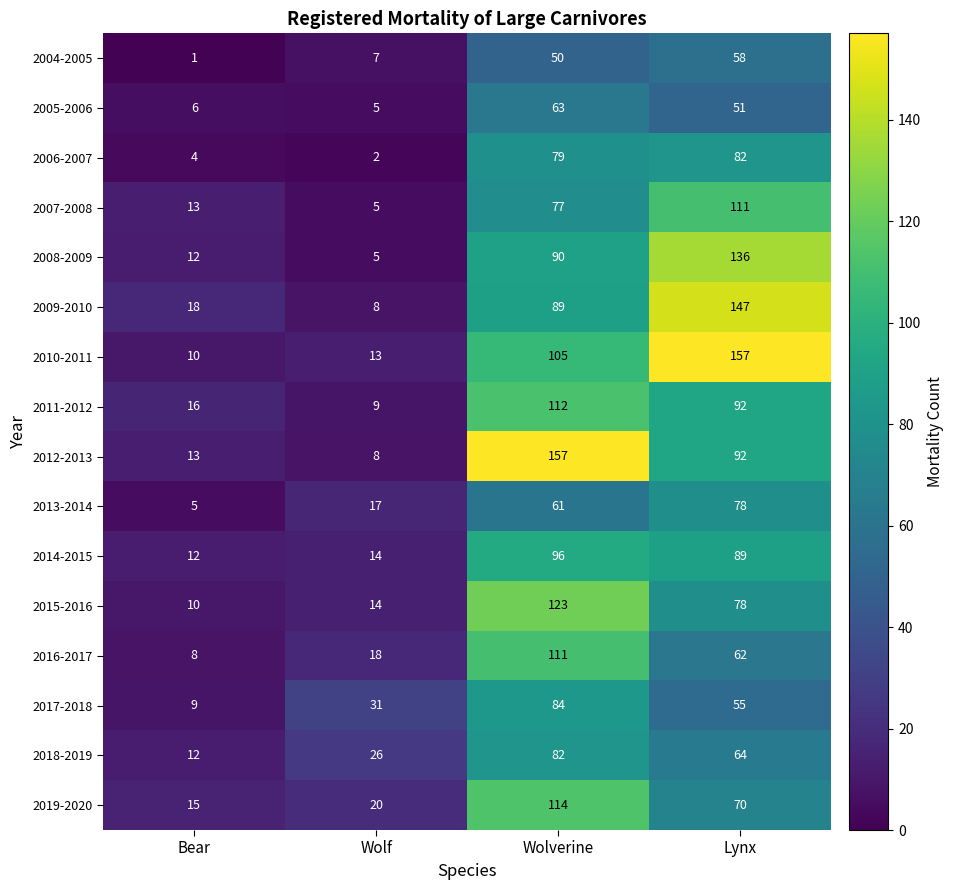

The 2016-2017 series shows 8 at Bear. True or false?

True